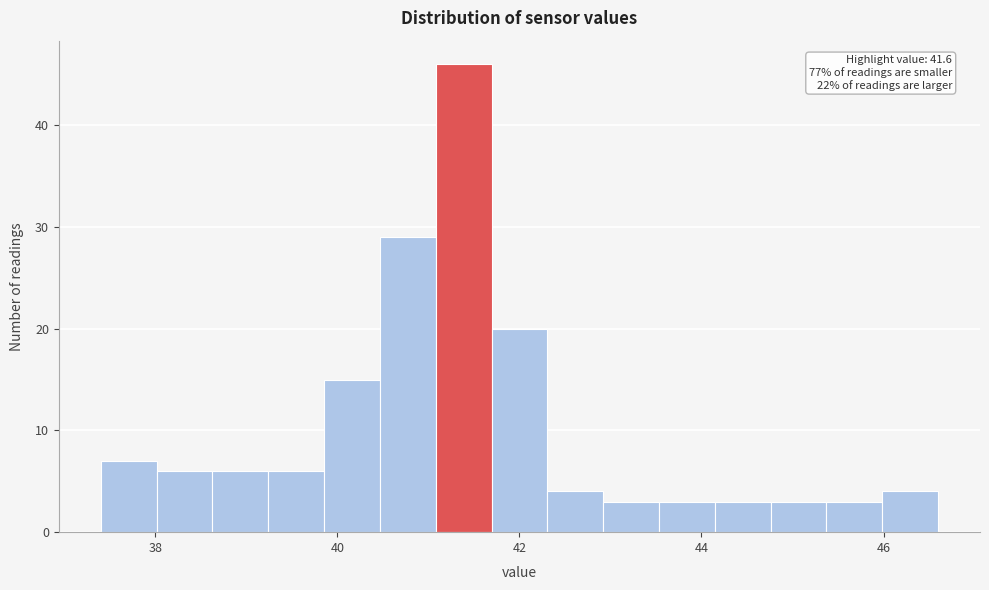

Read against the x-axis, roughly where is the centre of the tallest bar?

41.4